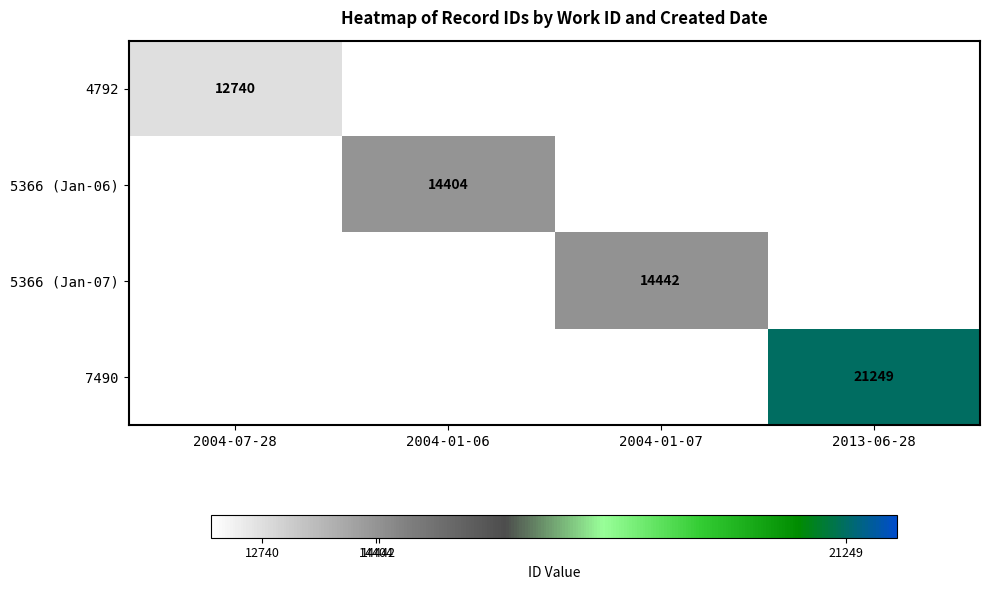

Is the value of 7490 at 2013-06-28 greater than the value of 4792 at 2004-07-28?

Yes